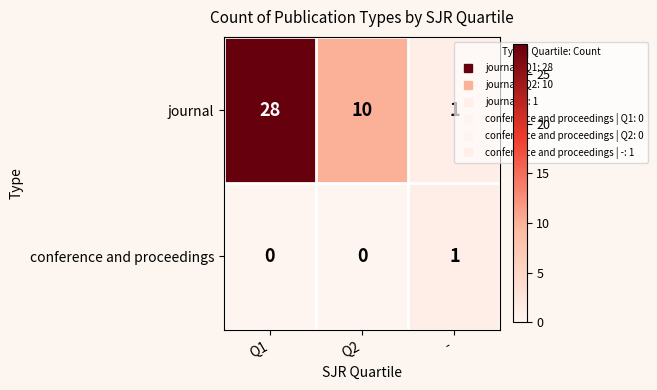

Which series has the largest total across all categories?

journal